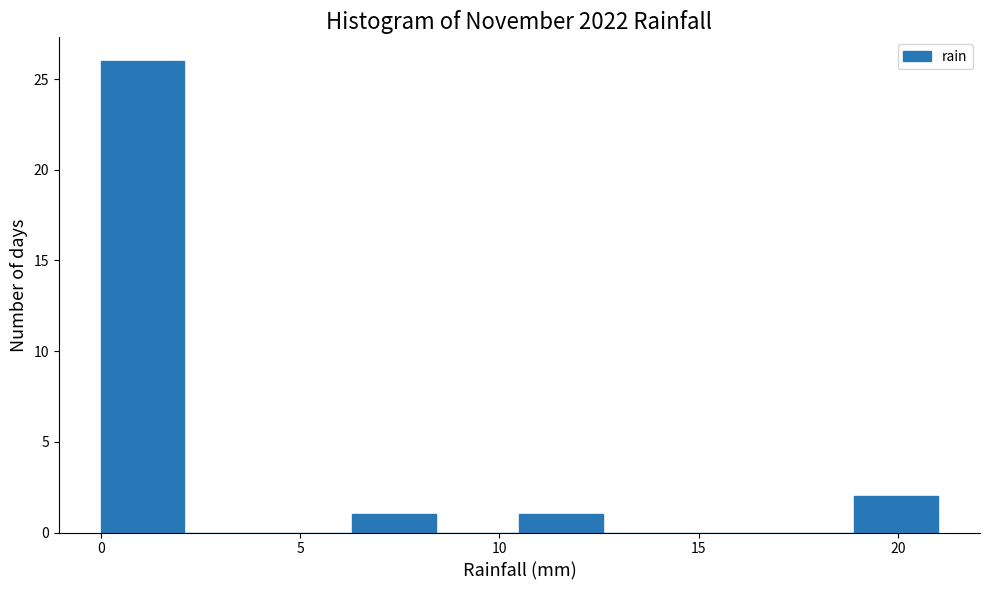

Reading left to right, list every bar in this chart as the range it spans on the x-axis followed by its height. Neither the bar edges nor the heights are printed on the chart, so give them approximately, as read against the axes.

0.0 to 2.1: 26
2.1 to 4.2: 0
4.2 to 6.3: 0
6.3 to 8.4: 1
8.4 to 10.5: 0
10.5 to 12.6: 1
12.6 to 14.7: 0
14.7 to 16.8: 0
16.8 to 18.9: 0
18.9 to 21.0: 2